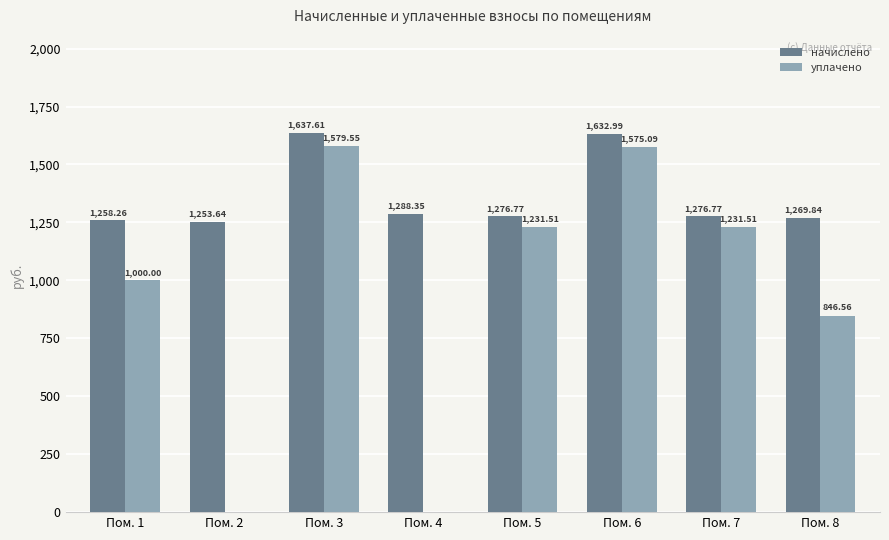

Read the начислено value at Пом. 8.

1269.8